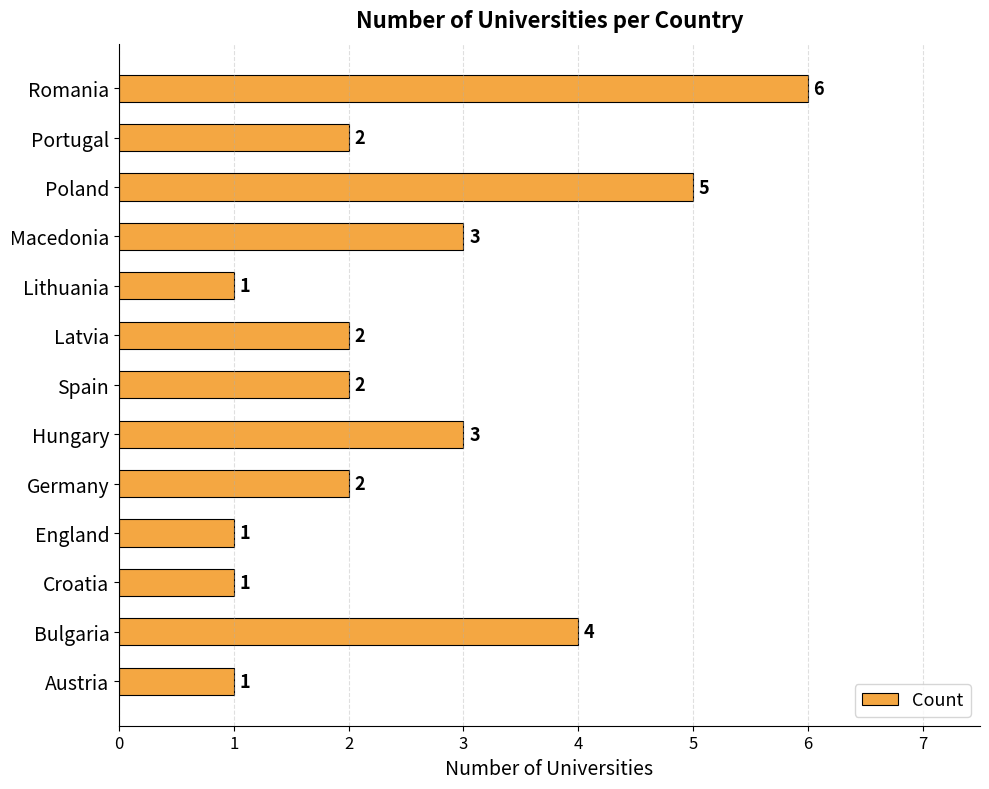

Does the chart contain stacked bars?

No